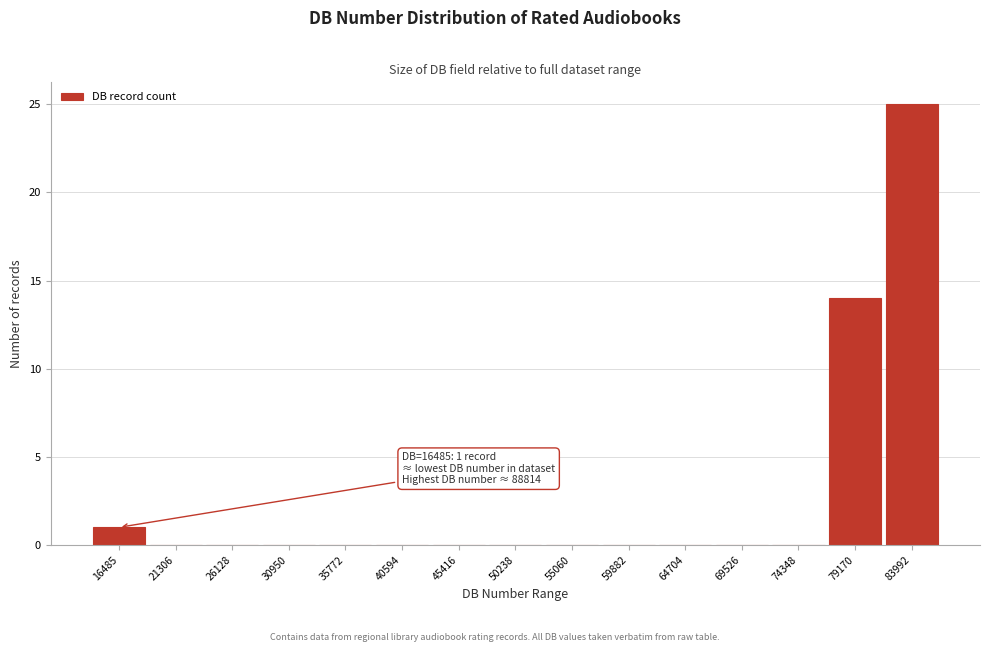

Reading left to right, transcribe all the data shown in this chart.

16485=1	21306=0	26128=0	30950=0	35772=0	40594=0	45416=0	50238=0	55060=0	59882=0	64704=0	69526=0	74348=0	79170=14	83992=25